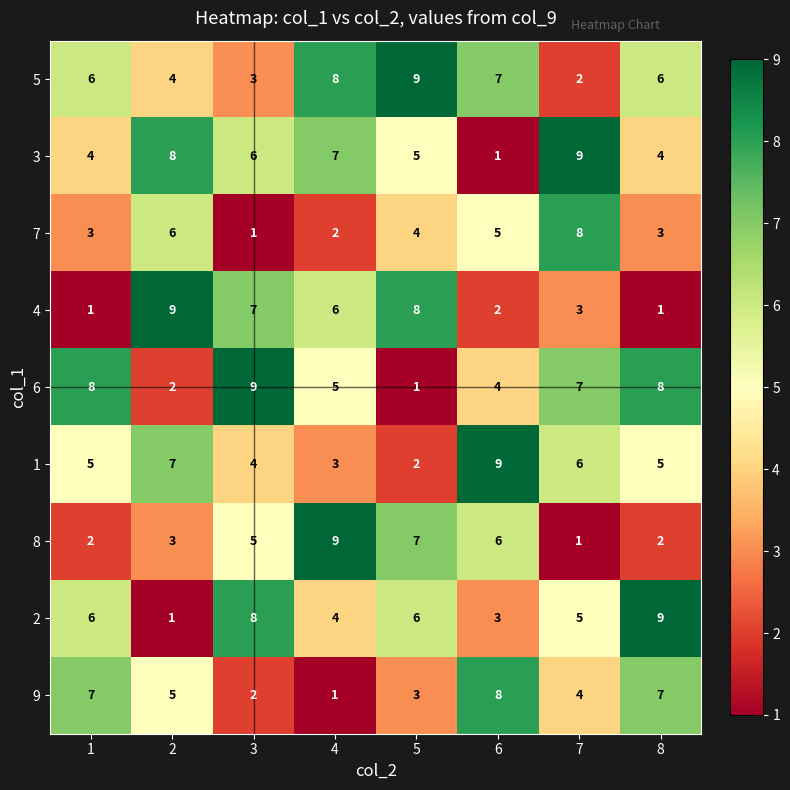

What is the difference between the maximum and minimum values in the 3 series?

8